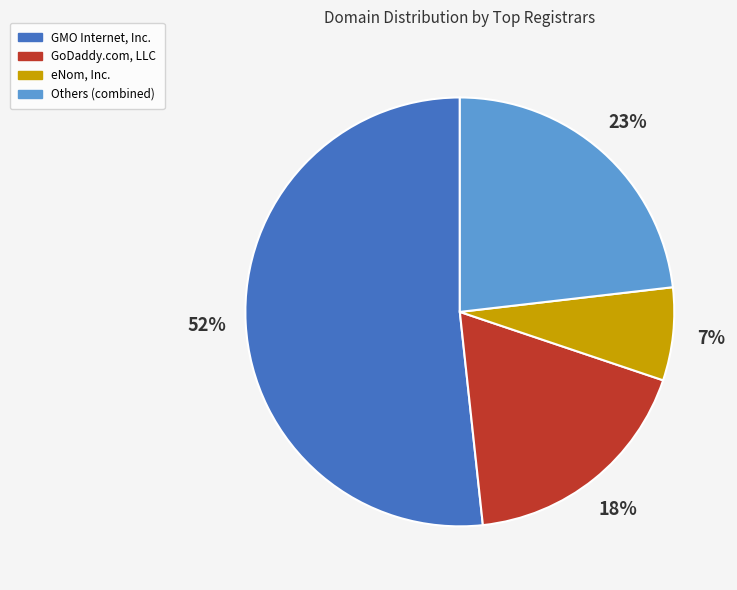

To the nearest percent, what is the difference between the largest and smallest slice percentages?

45%